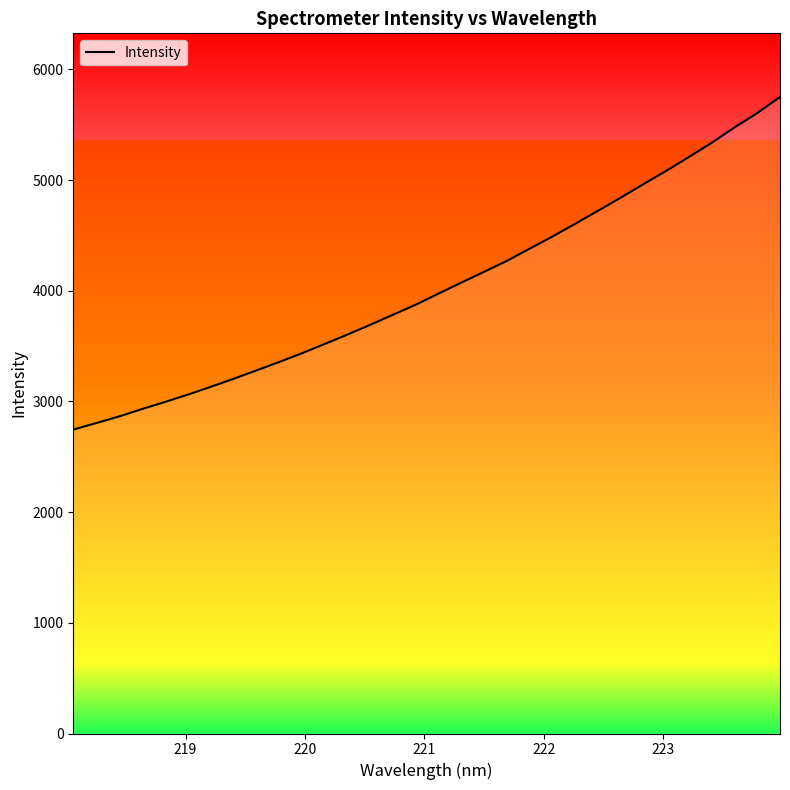

What is the minimum value shown in the chart?

2746.4